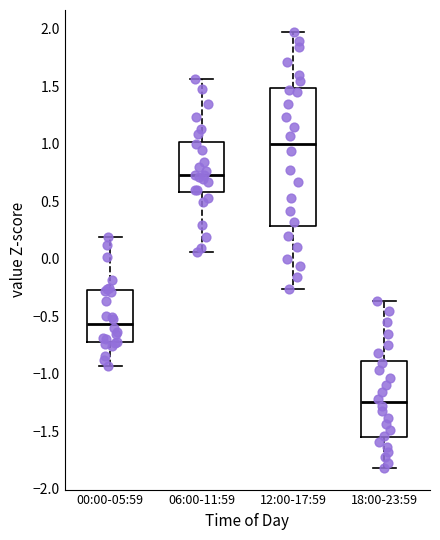

Reading left to right, read every box against the y-axis: the position of its median line, the range the box covers, and the ends of its whiskers. The values are not printed on the chart, so give them approximately, as read against the axis.

00:00-05:59: median -0.55, box -0.75 to -0.25, whiskers -0.95 to 0.20
06:00-11:59: median 0.75, box 0.60 to 1.00, whiskers 0.05 to 1.55
12:00-17:59: median 1.00, box 0.30 to 1.50, whiskers -0.25 to 1.95
18:00-23:59: median -1.25, box -1.55 to -0.90, whiskers -1.80 to -0.35